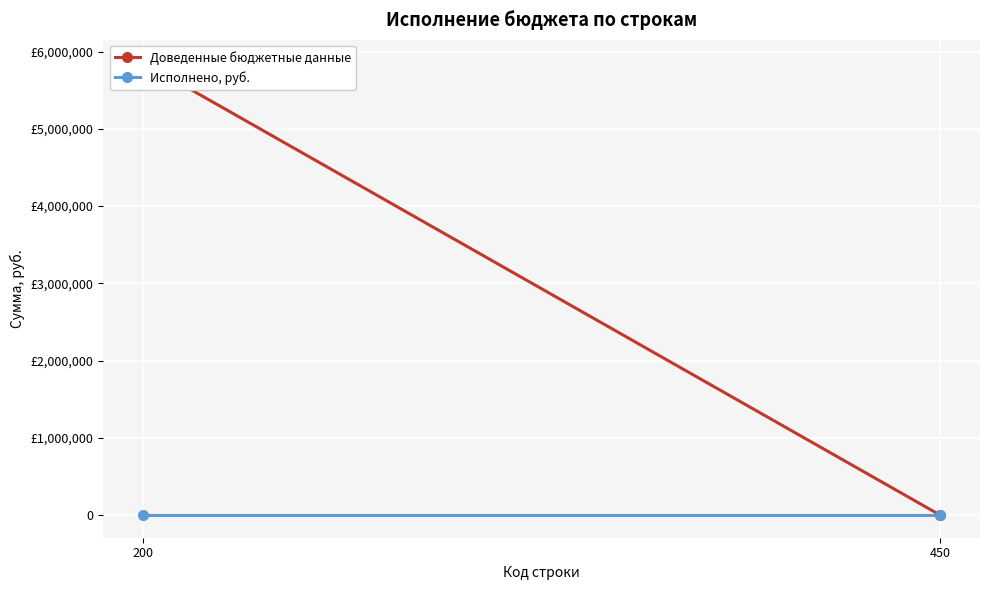

The value of Исполнено, руб. at 200 is 0.0. True or false?

True